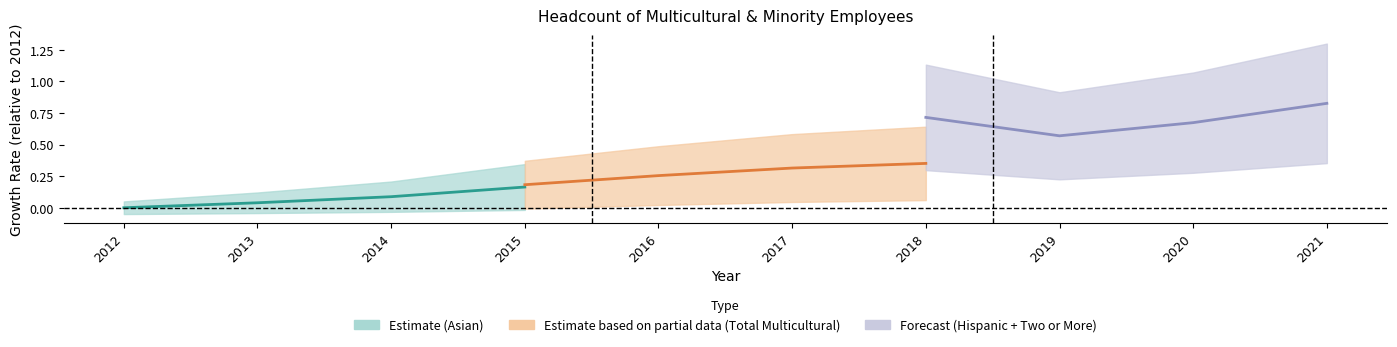

True or false: Hispanic + Two or More (Forecast) has a value of 0.2 at 2019.

False